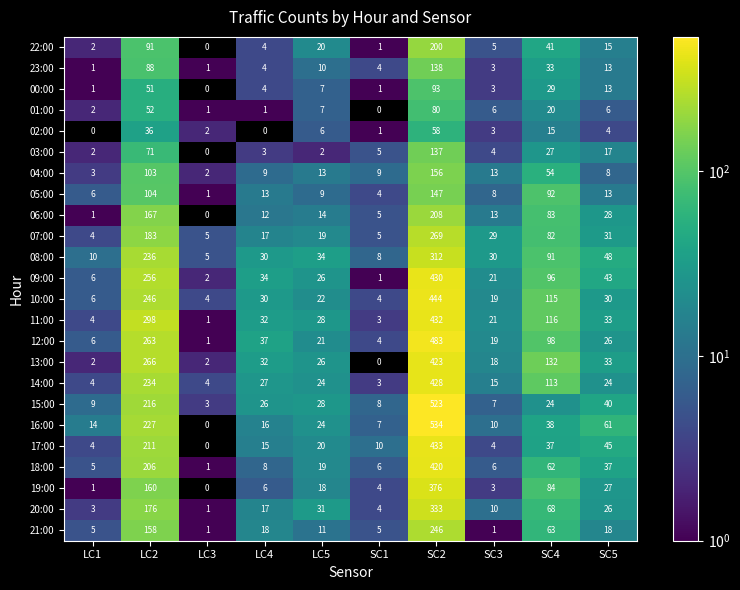

What is the greatest value displayed?

534